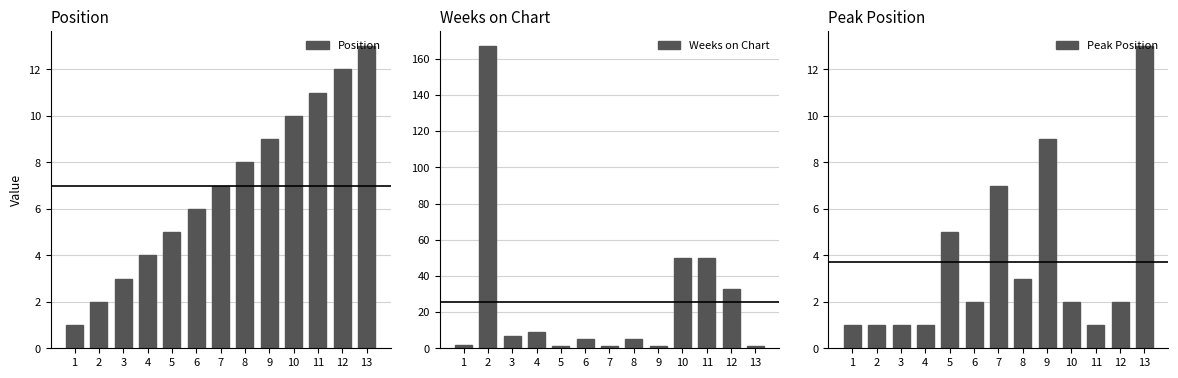

What is the approximate value of Weeks on Chart at 6?

5